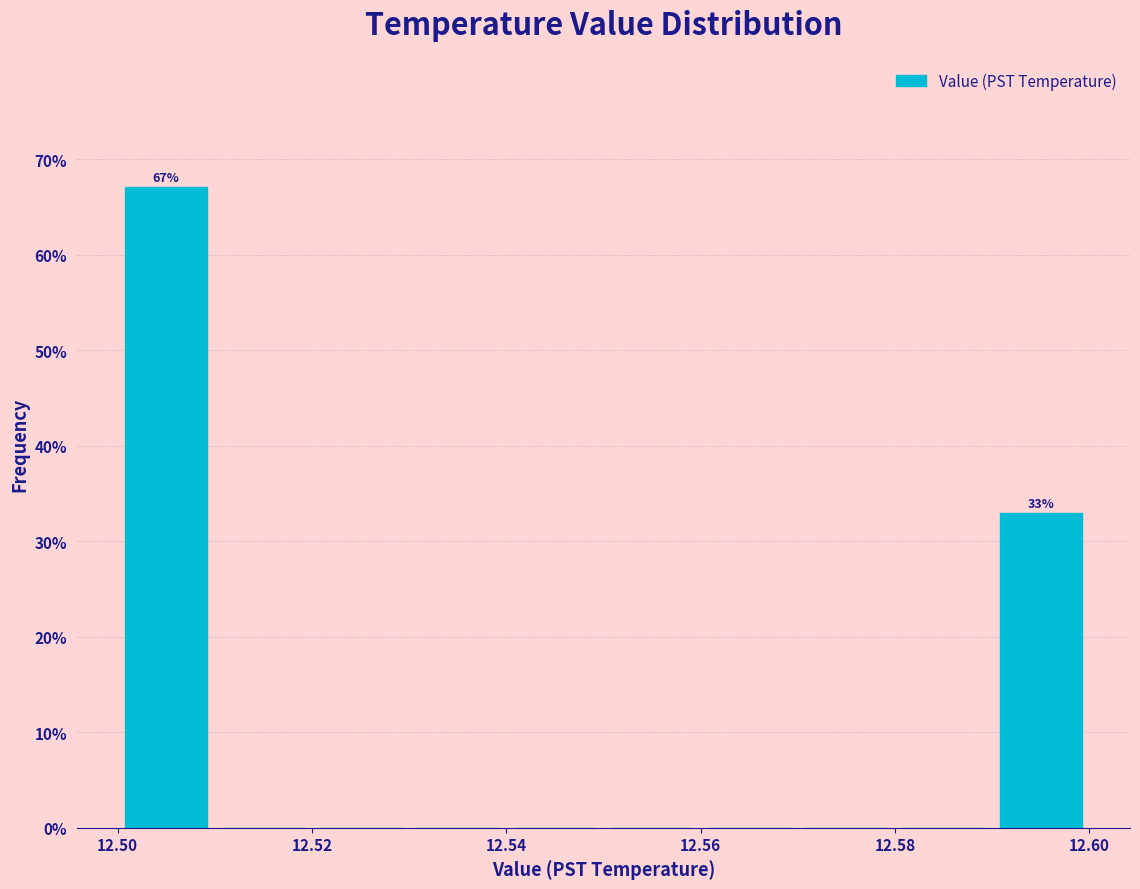

Which range on the x-axis has the tallest bar?

12.50 to 12.51